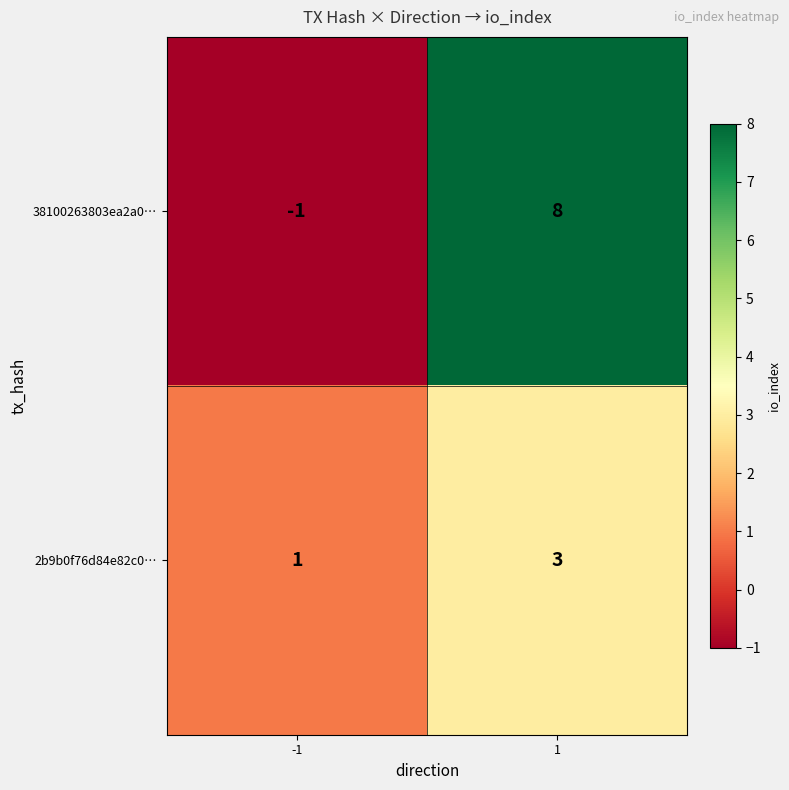

Reading left to right, transcribe all the data shown in this chart.

38100263803ea2a0…: -1=-1	1=8
2b9b0f76d84e82c0…: -1=1	1=3